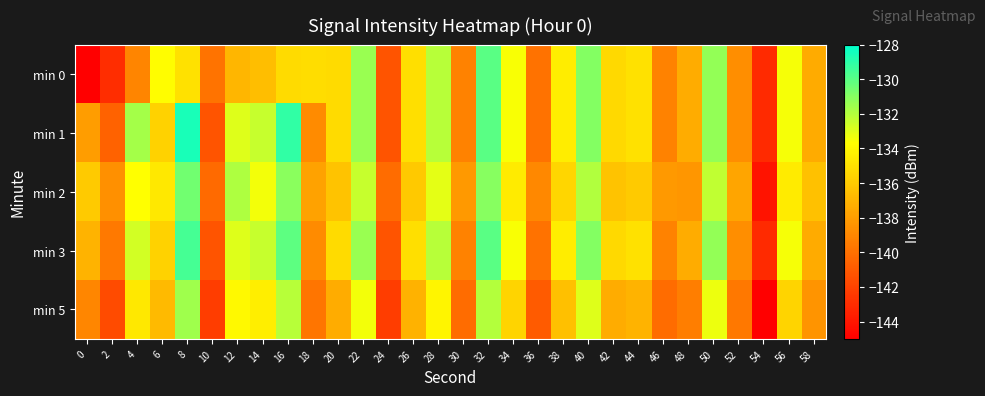

Between 50 and 34, which is larger?

50